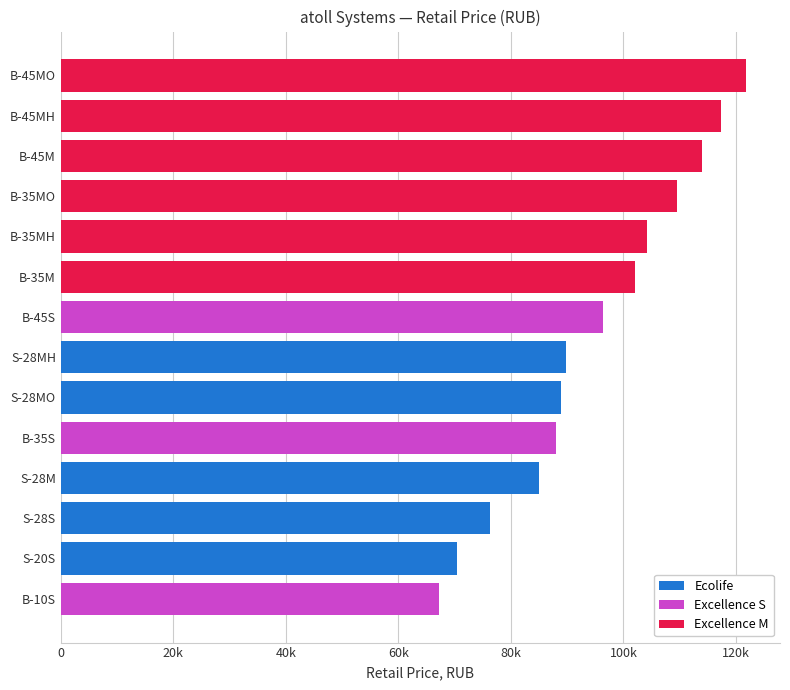

What are all the series names shown in the legend?

Ecolife, Excellence S, Excellence M